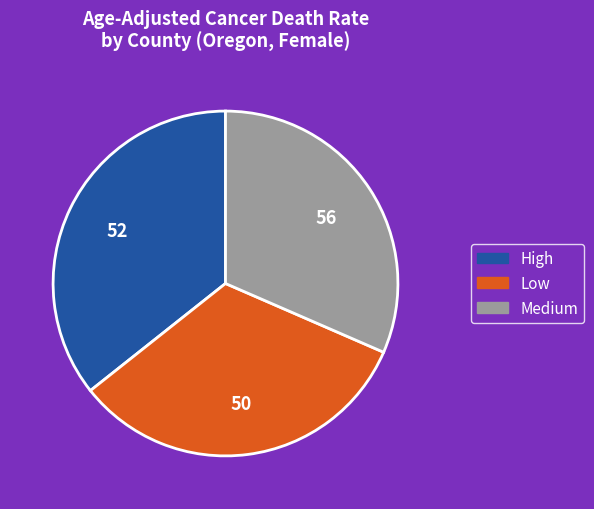

Is there any slice that represents more than half of the pie?

No